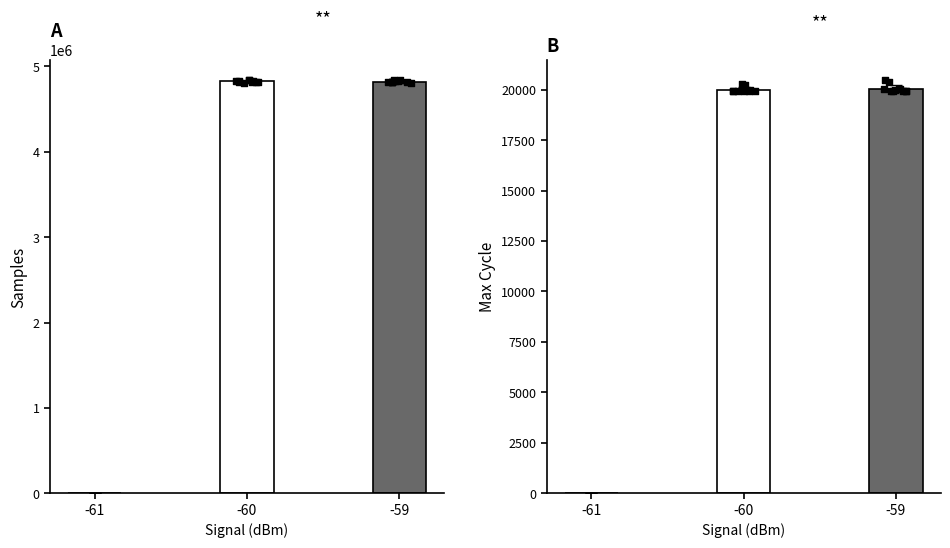

At how many categories does at least one series exceed 1799260?

2